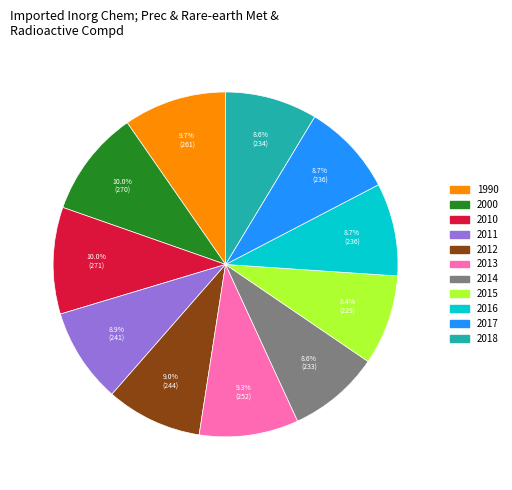

To the nearest percent, what is the combined percentage of 2012 and 2016?

18%